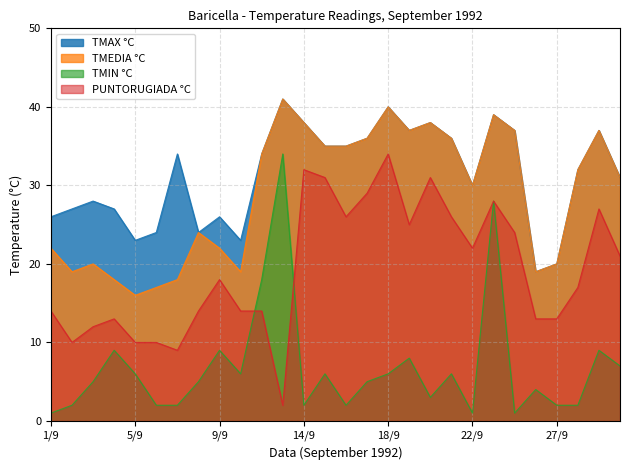

Which series has the largest range (max minus min)?

TMIN °C